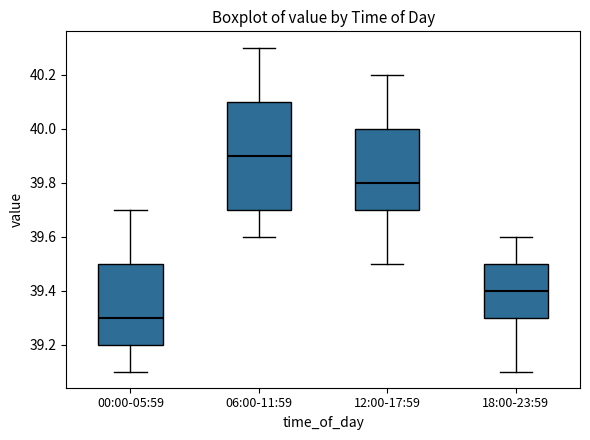

Which box has the highest median line?

06:00-11:59